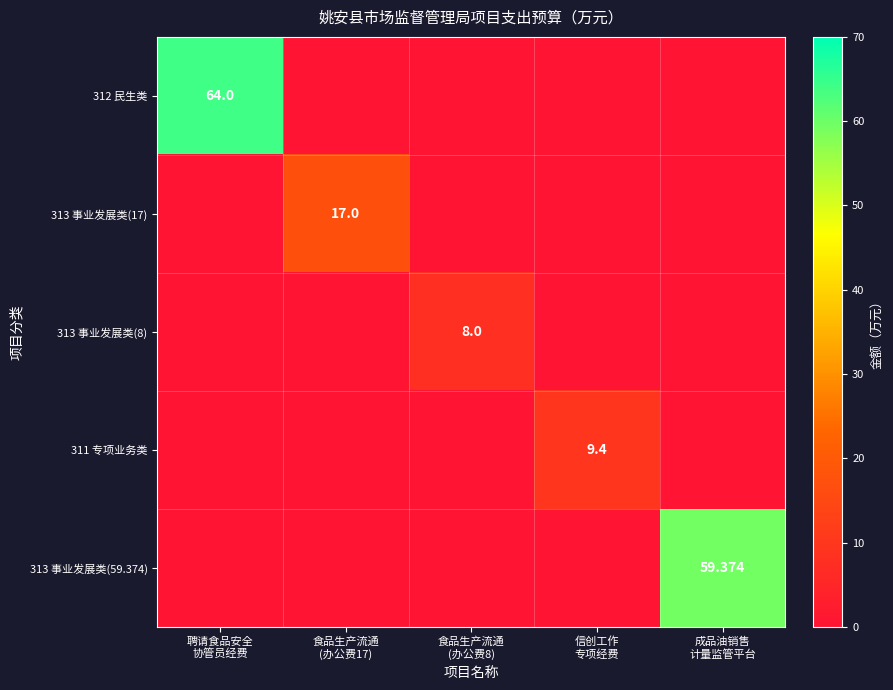

Rank the series at 食品生产流通 (办公费8) from highest to lowest value.

313 事业发展类(8), 312 民生类, 313 事业发展类(17), 311 专项业务类, 313 事业发展类(59.374)